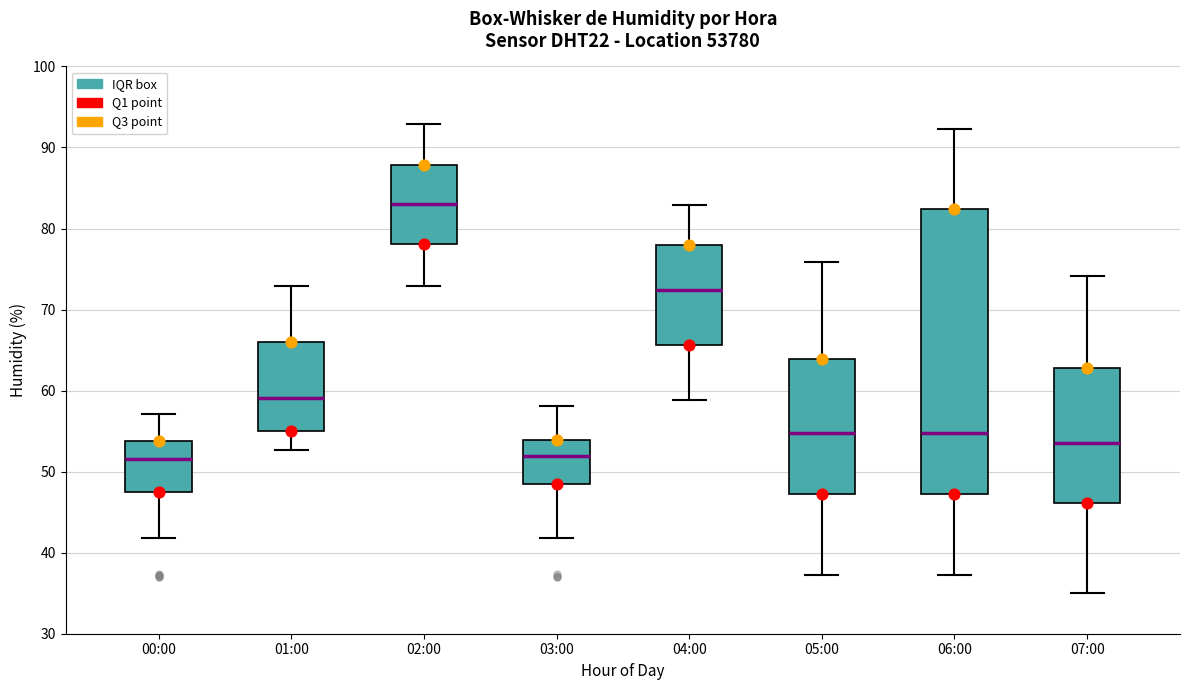

Comparing the boxes themselves (not the whiskers), which one is the tallest?

06:00